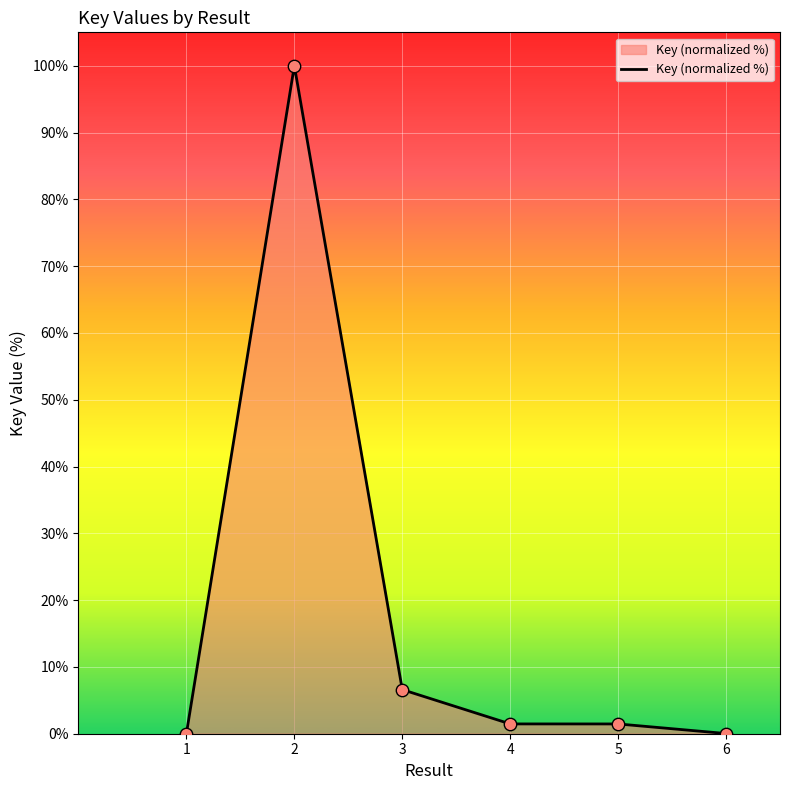

Which has a higher value, 5 or 6?

5